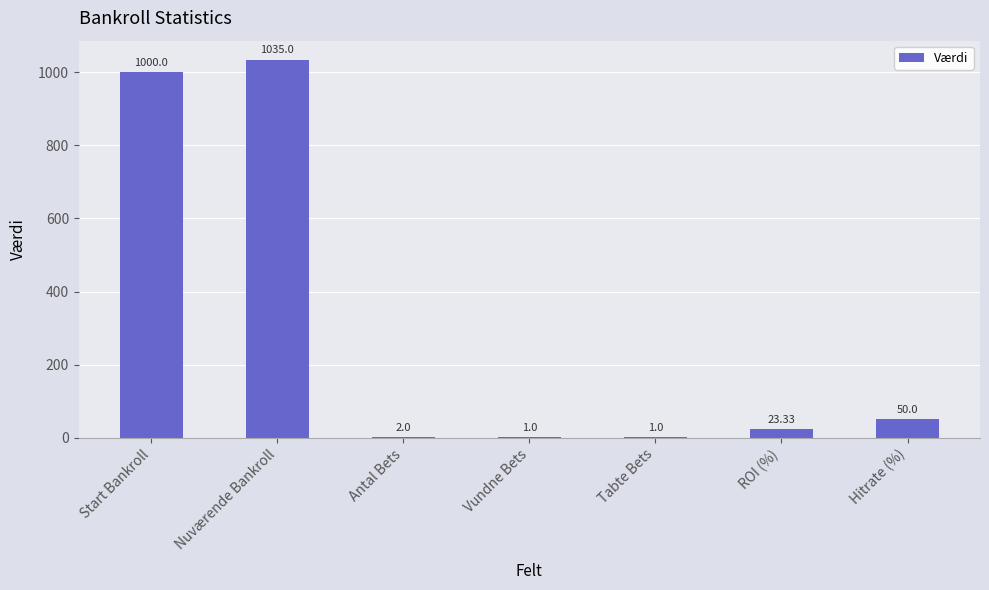

What is the sum of all values?

2112.3